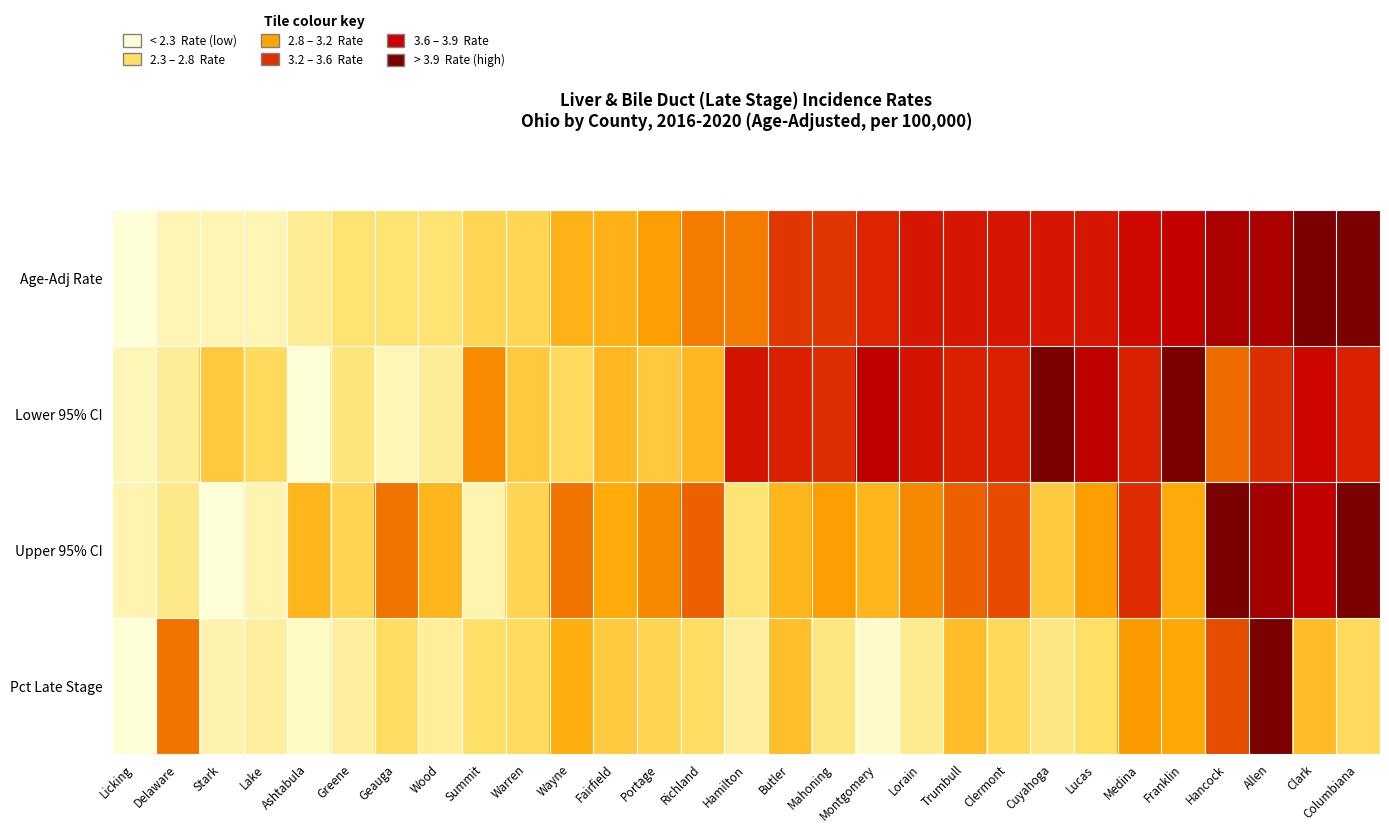

Which series has the largest total across all categories?

Age-Adj Rate